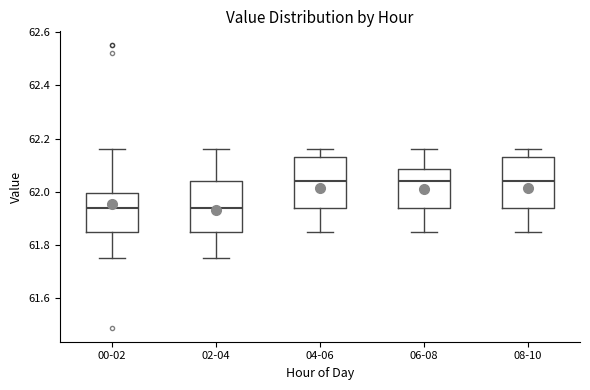

Reading left to right, read every box against the y-axis: the position of its median line, the range the box covers, and the ends of its whiskers. The values are not printed on the chart, so give them approximately, as read against the axis.

00-02: median 61.94, box 61.86 to 62.00, whiskers 61.76 to 62.16
02-04: median 61.94, box 61.86 to 62.04, whiskers 61.76 to 62.16
04-06: median 62.04, box 61.94 to 62.14, whiskers 61.86 to 62.16
06-08: median 62.04, box 61.94 to 62.08, whiskers 61.86 to 62.16
08-10: median 62.04, box 61.94 to 62.14, whiskers 61.86 to 62.16